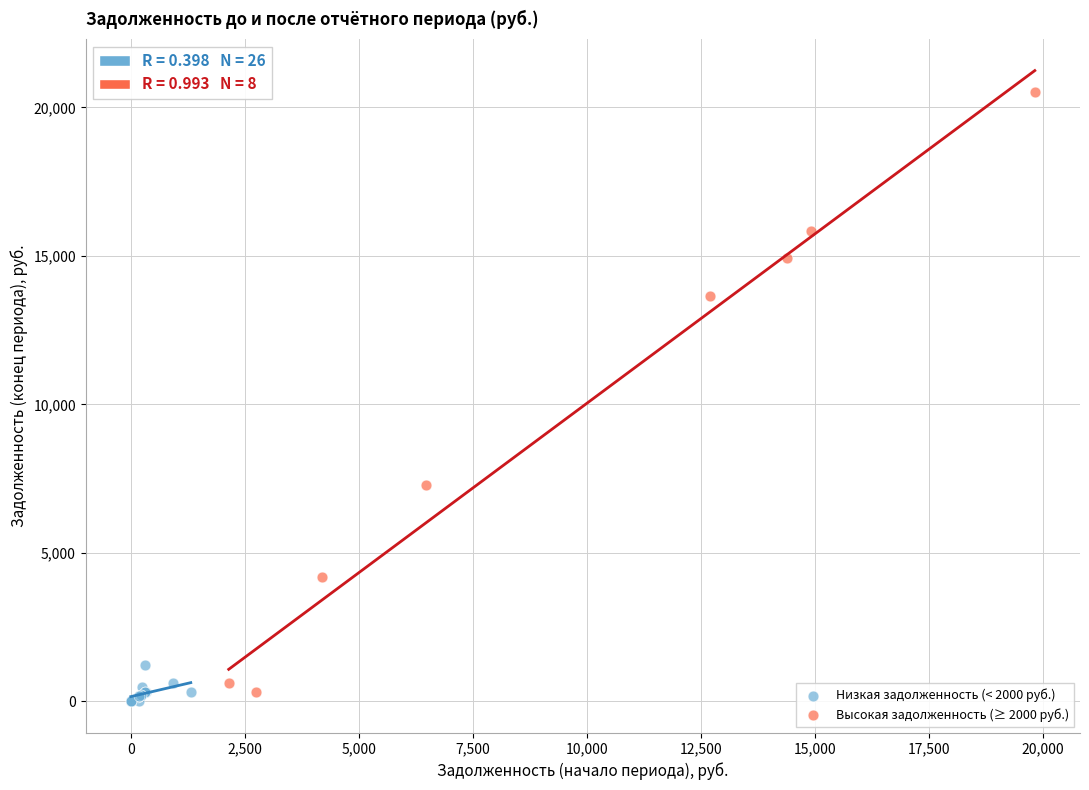

What are all the series names shown in the legend?

Низкая задолженность (< 2000 руб.), Высокая задолженность (≥ 2000 руб.)